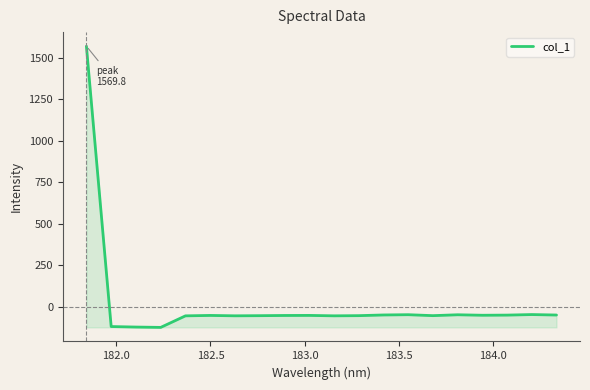

What is the difference between the maximum and minimum values?

1694.7